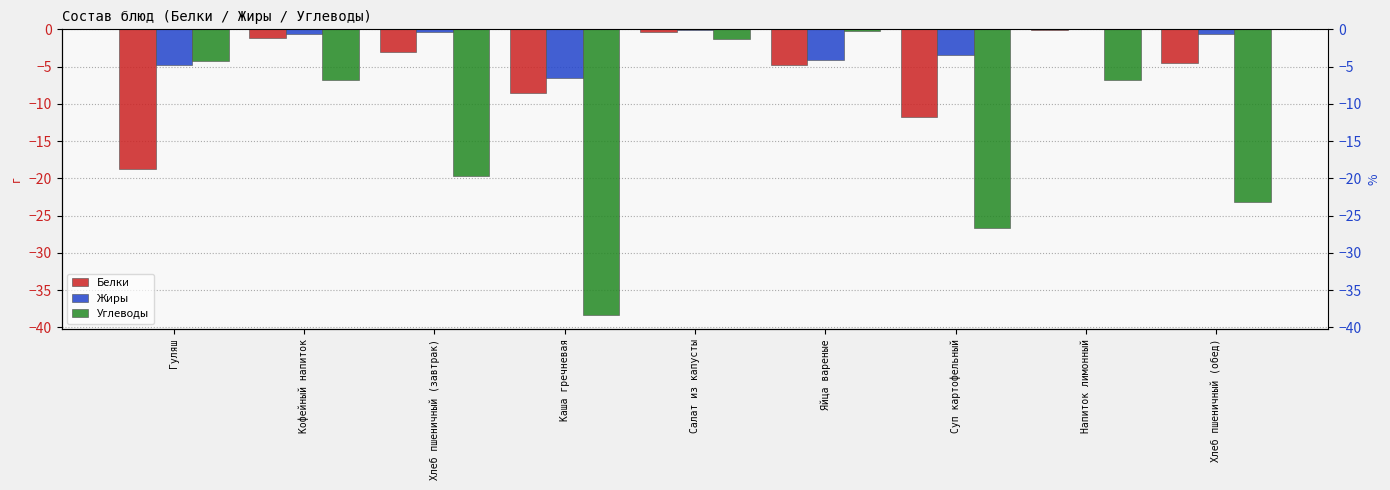

What is the label of the 1st bar from the left?

Гуляш